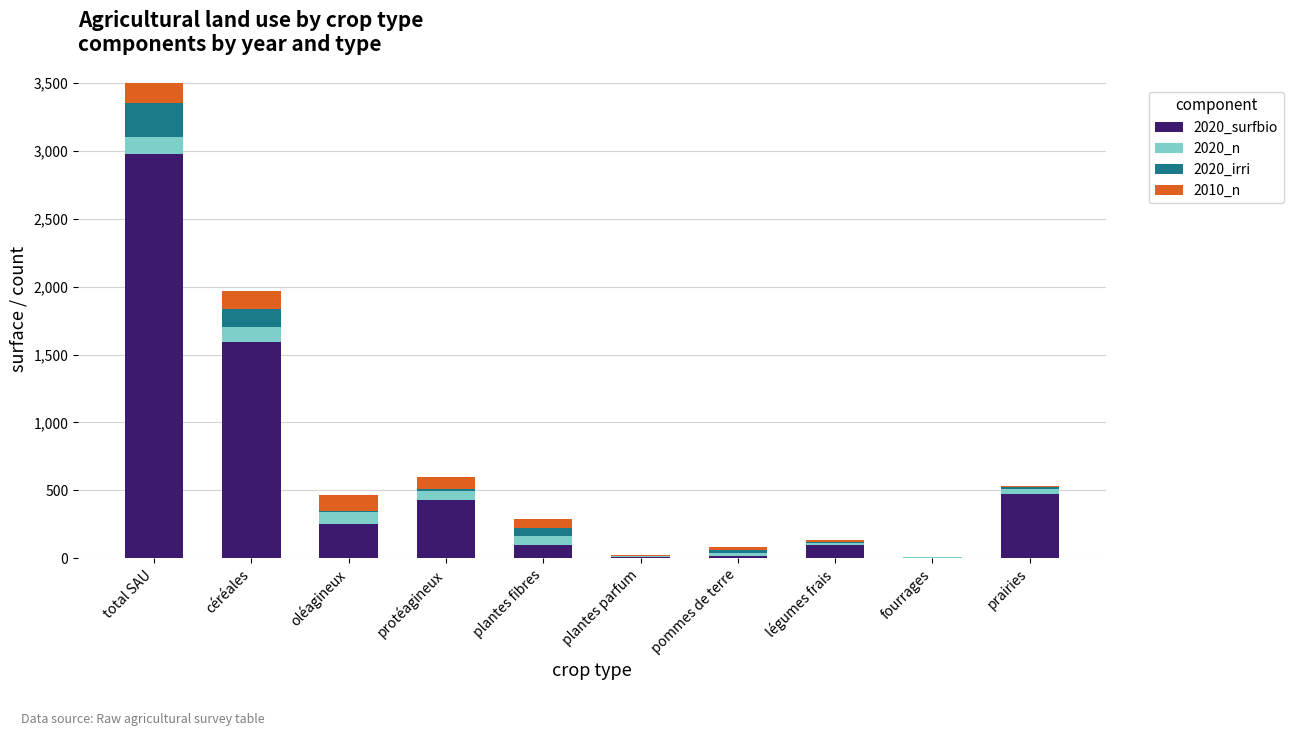

How many series are shown in this chart?

4